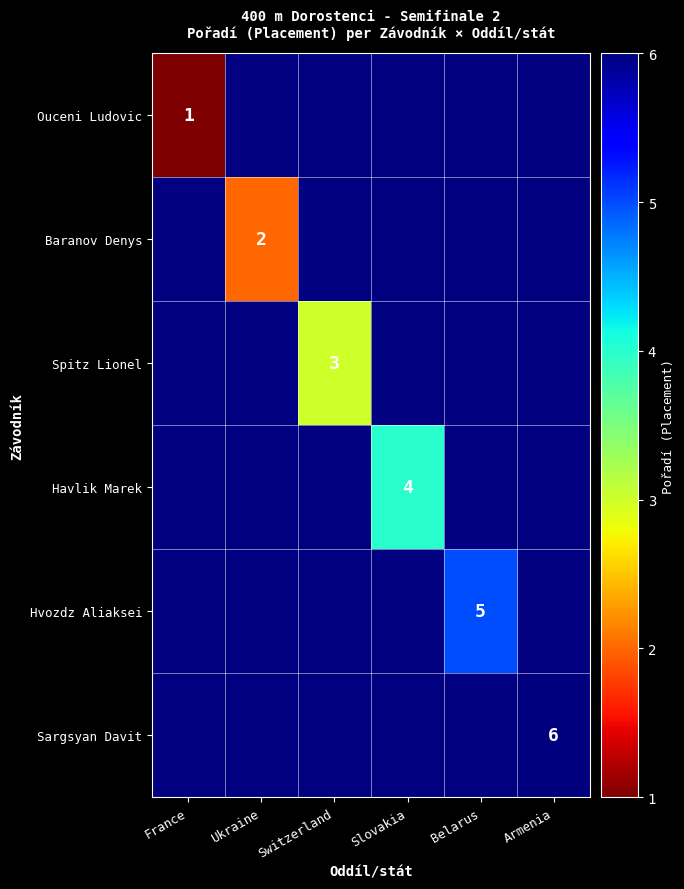

Is it true that Baranov Denys equals 3 at Ukraine?

False